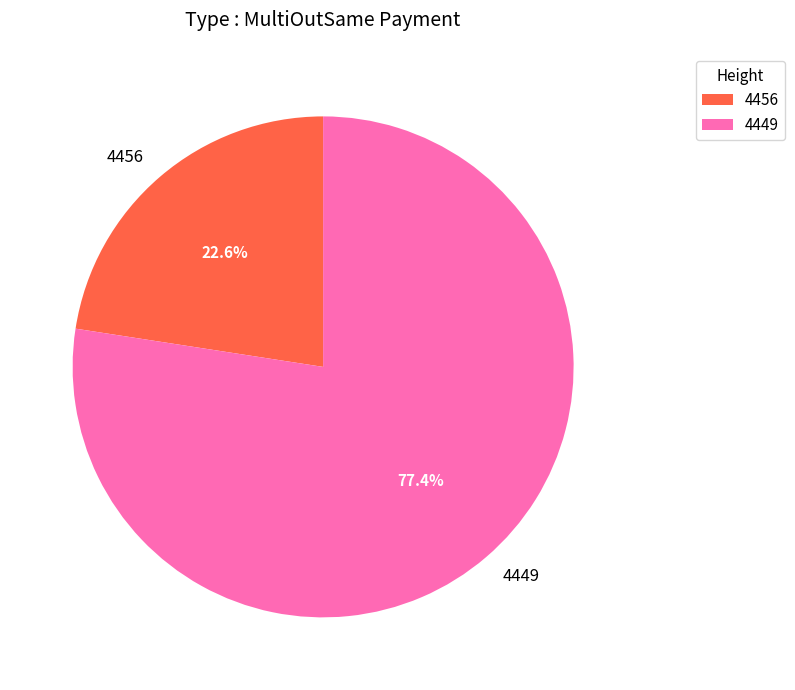

What is the smallest slice in the pie chart?

4456